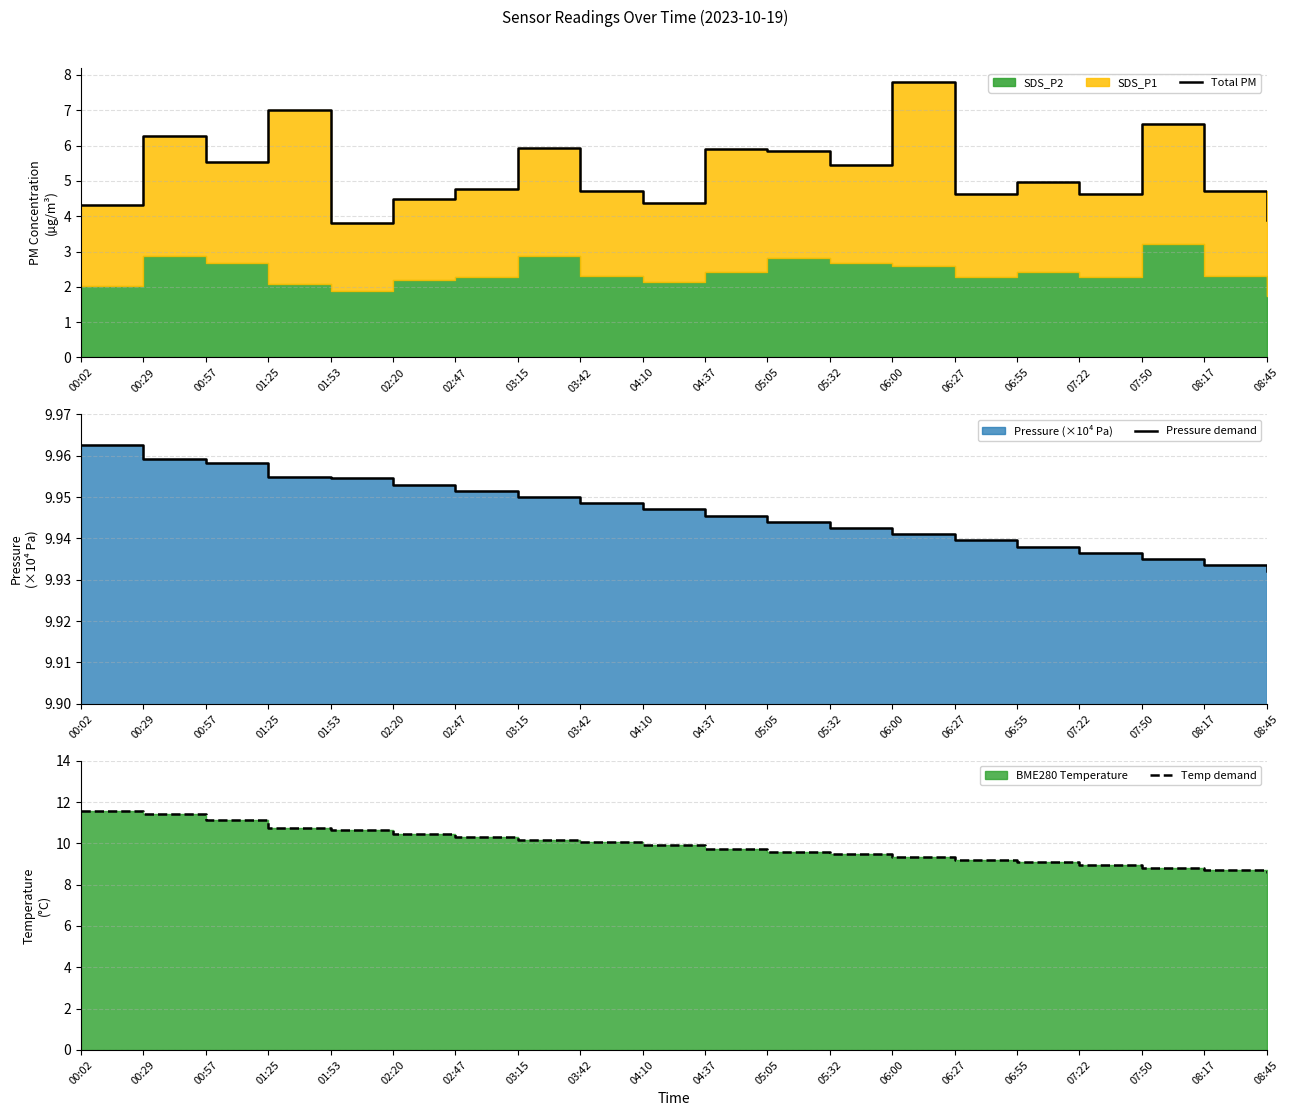

What is the average value of the Total PM series?

5.3